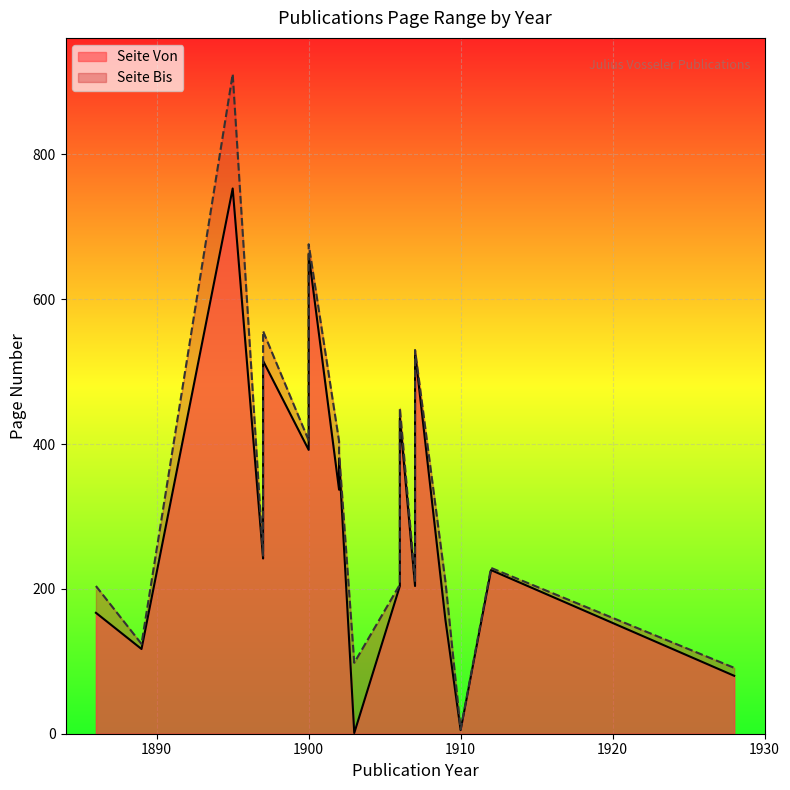

Is the value of Seite Von at 1910 greater than the value of Seite Bis at 1907?

No